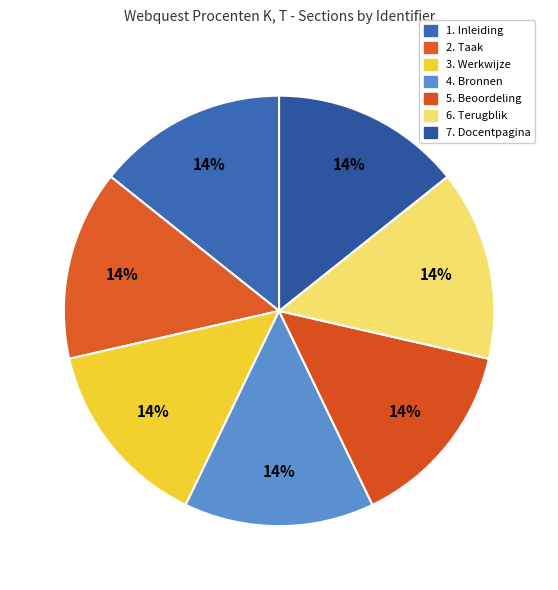

Is there any slice that represents more than half of the pie?

No